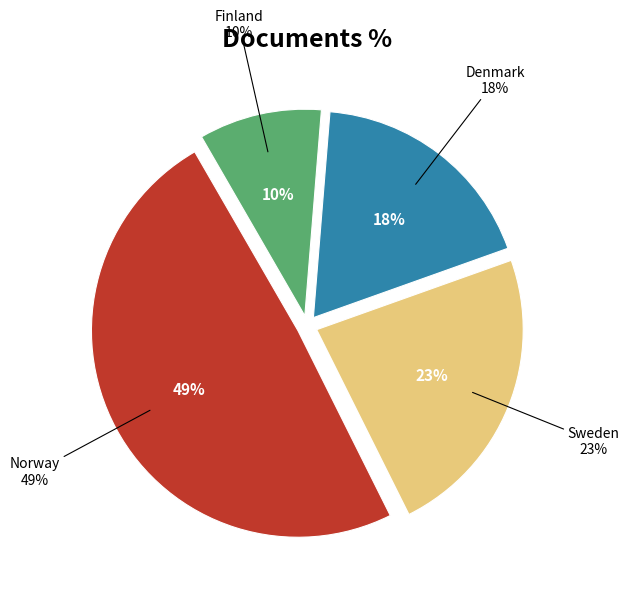

To the nearest percent, what is the combined percentage of Finland and Norway?

59%